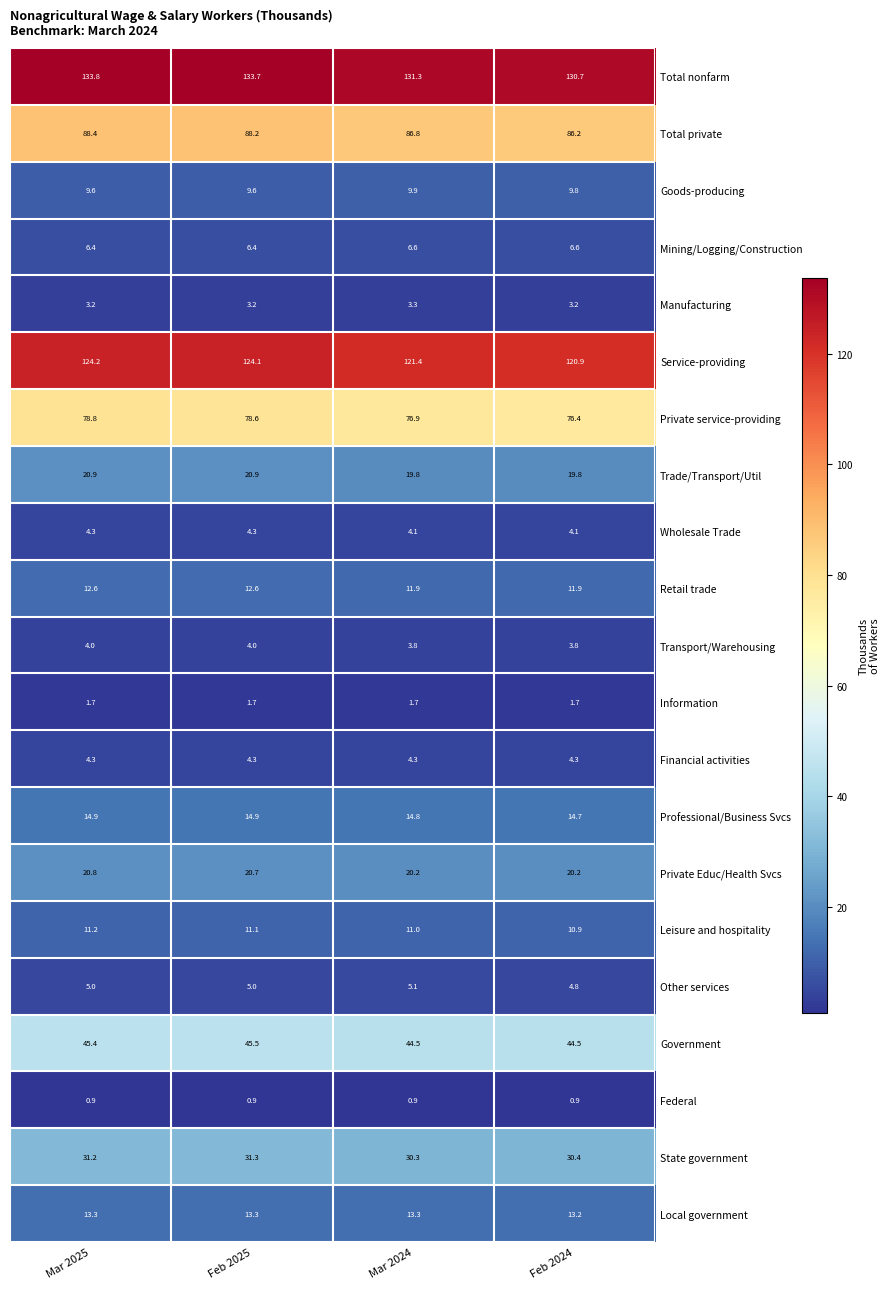

Rank the series at Mar 2024 from lowest to highest value.

Federal, Information, Manufacturing, Transport/Warehousing, Wholesale Trade, Financial activities, Other services, Mining/Logging/Construction, Goods-producing, Leisure and hospitality, Retail trade, Local government, Professional/Business Svcs, Trade/Transport/Util, Private Educ/Health Svcs, State government, Government, Private service-providing, Total private, Service-providing, Total nonfarm